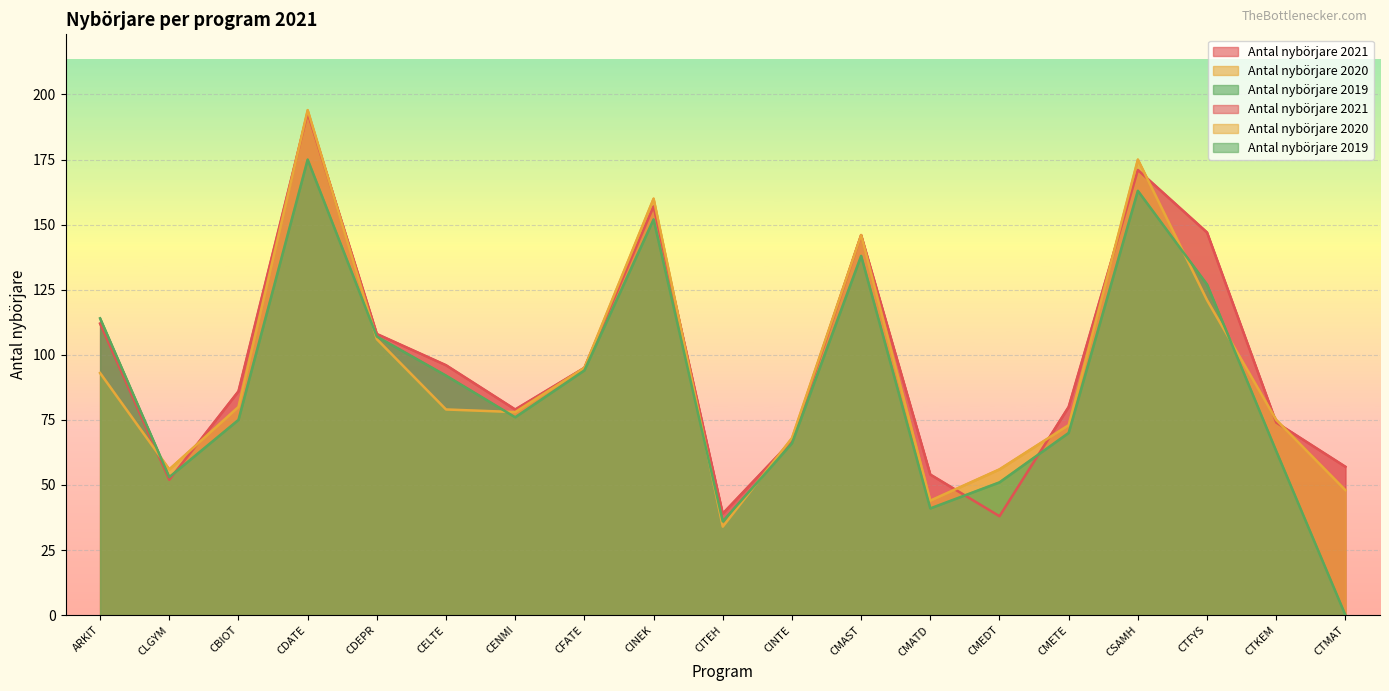

How many distinct data groups are displayed?

3